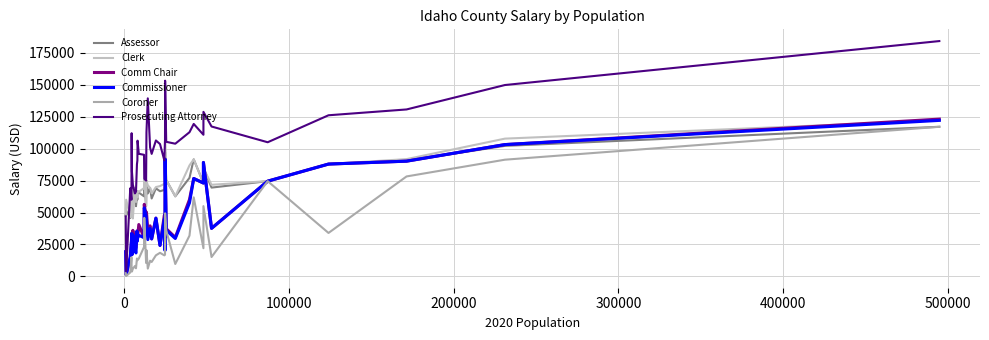

Does the chart display data point markers on the line(s)?

No